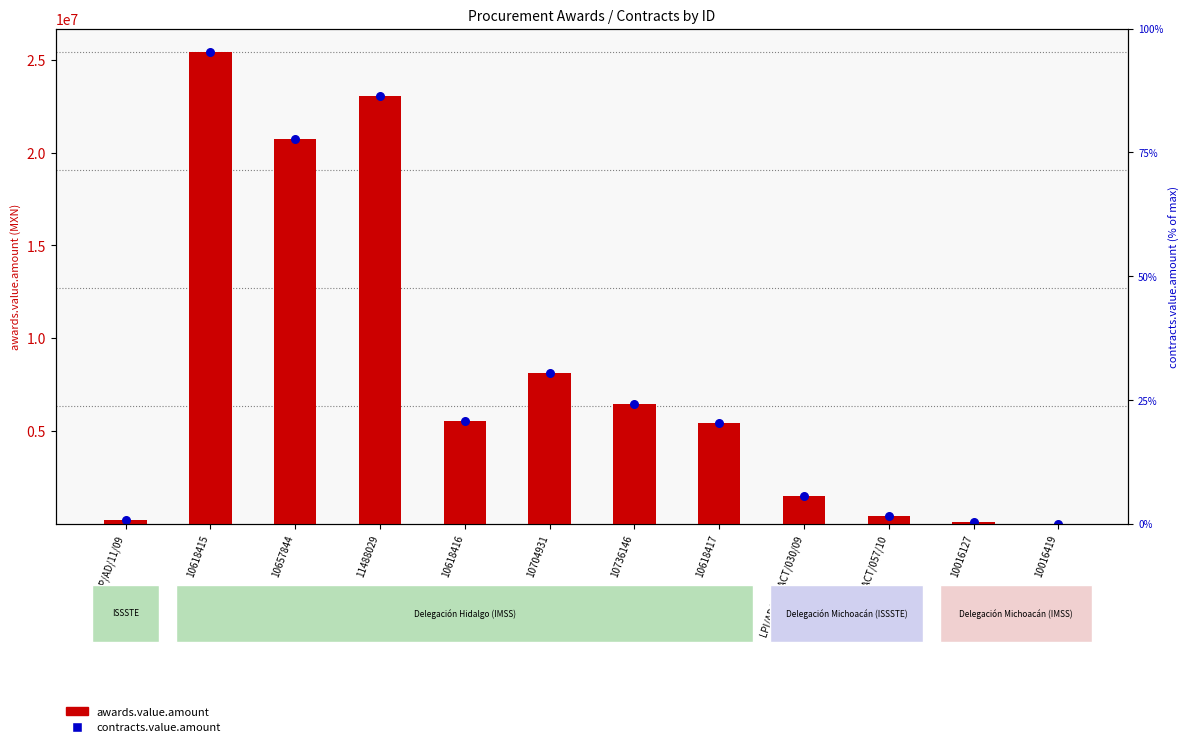

Which series has the widest spread of Y values?

awards.value.amount